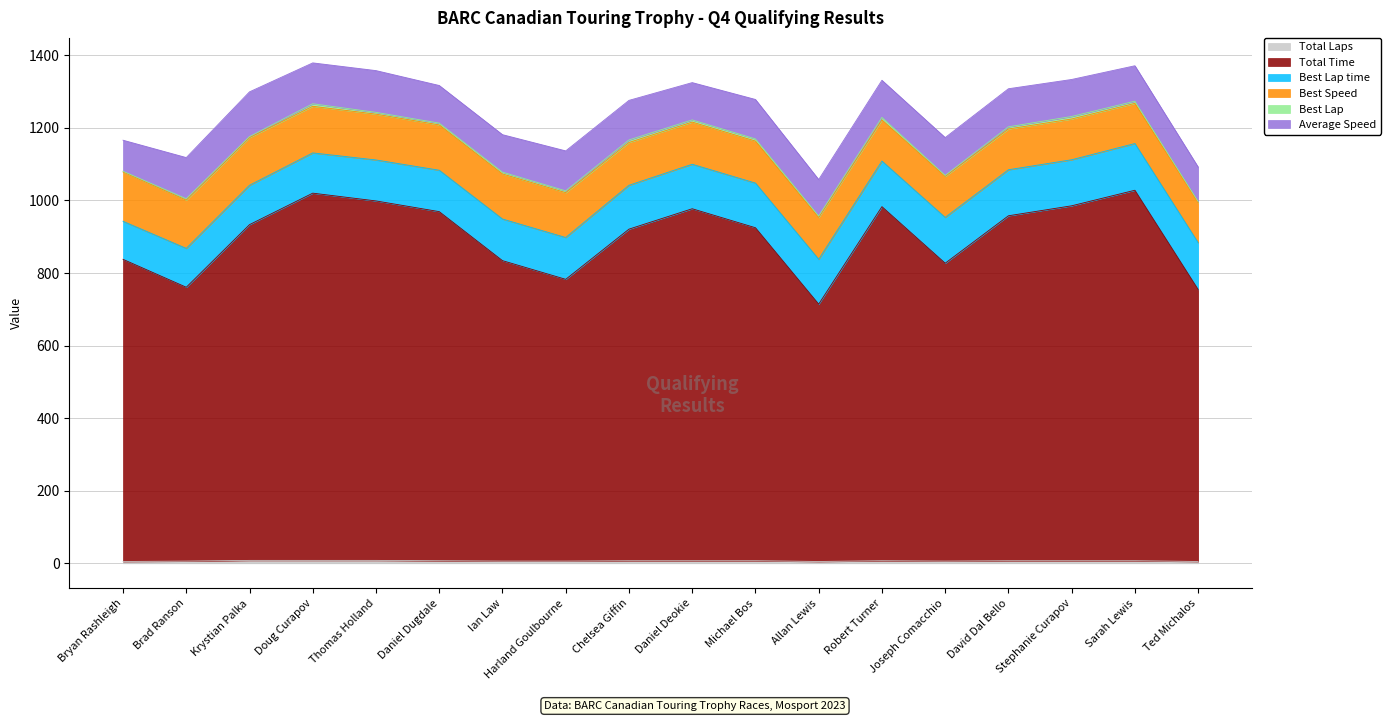

Between Krystian Palka and Robert Turner, which series saw the biggest shift?

Total Time